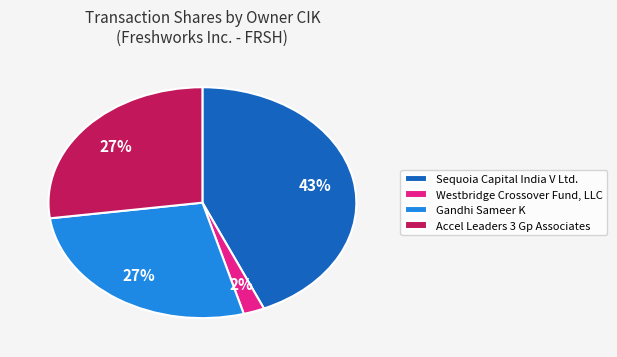

Do Accel Leaders 3 Gp Associates and Gandhi Sameer K together represent more than half of the pie?

Yes